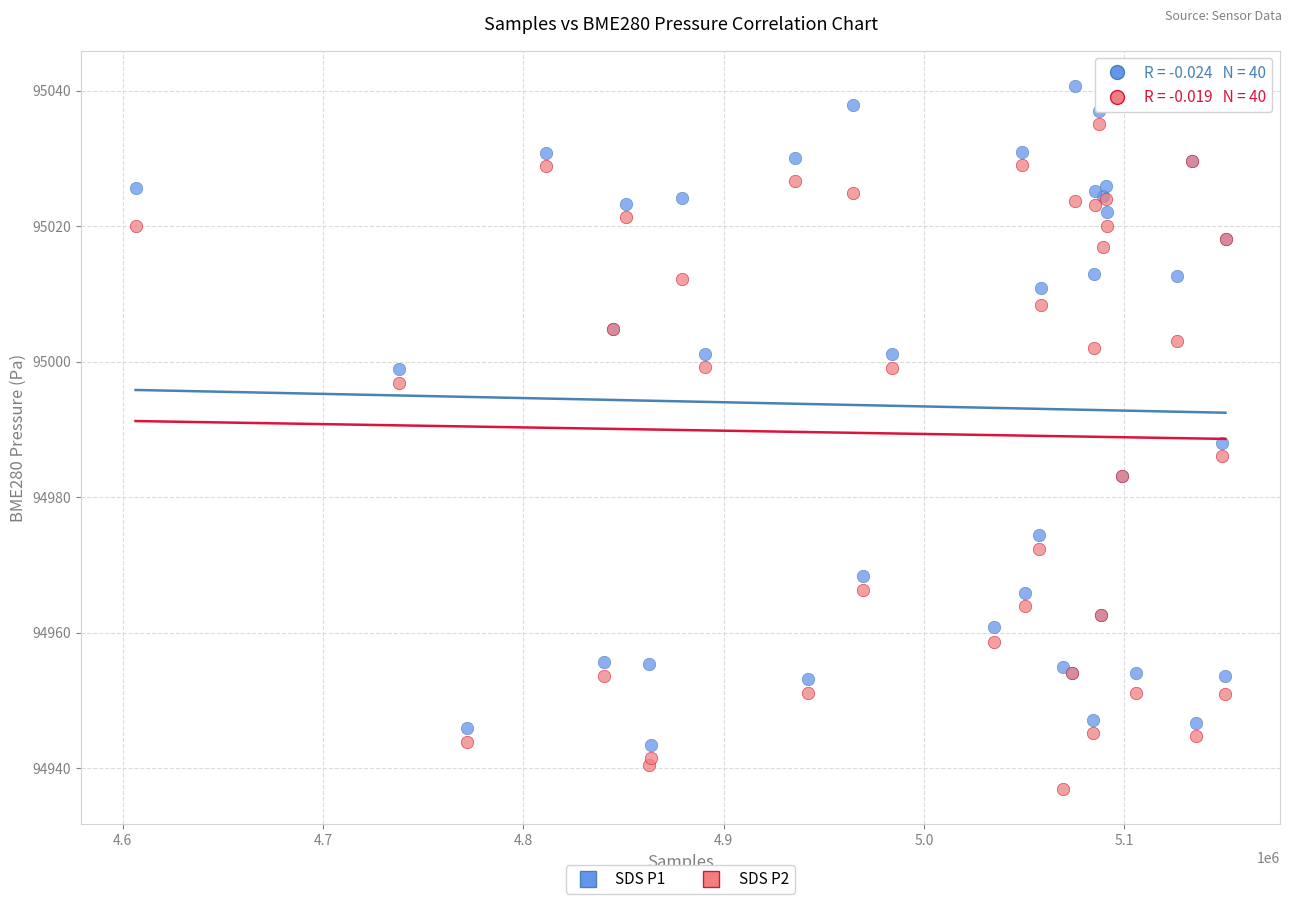

Which series contains the highest Y value?

SDS P1